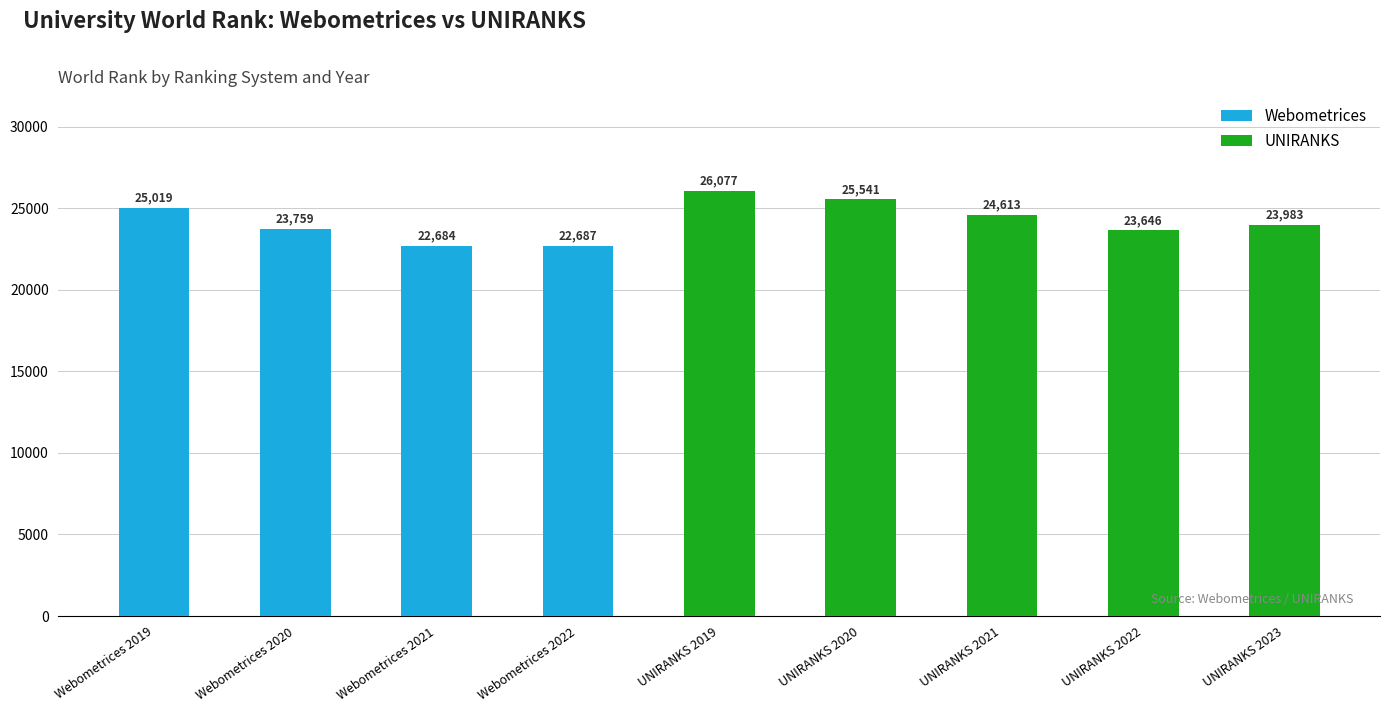

Rank the categories by value from highest to lowest.

UNIRANKS 2019, UNIRANKS 2020, Webometrices 2019, UNIRANKS 2021, UNIRANKS 2023, Webometrices 2020, UNIRANKS 2022, Webometrices 2022, Webometrices 2021